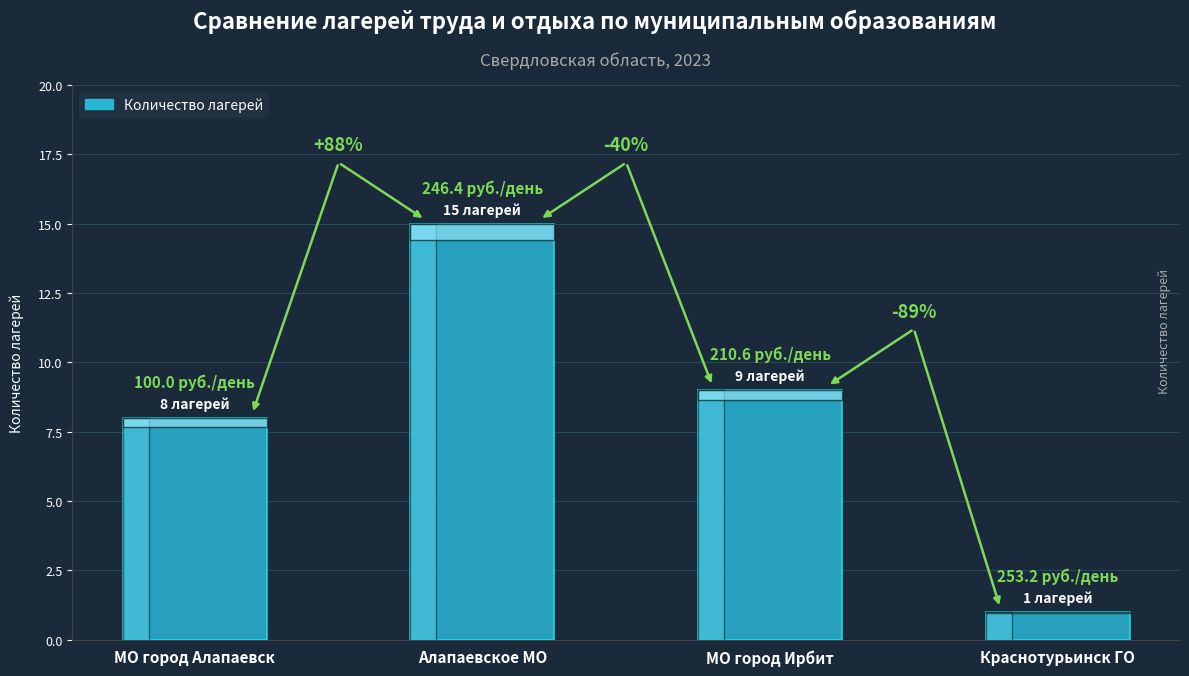

How many bars are there in total?

4